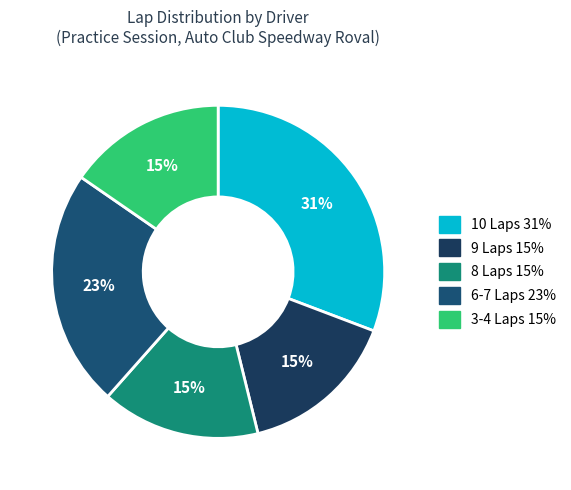

How many slices are in this pie chart?

5